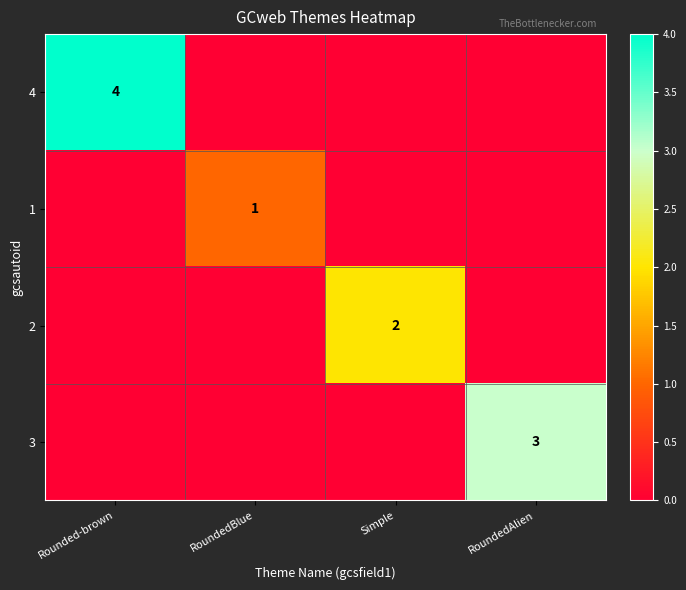

Which label corresponds to the largest value in the chart?

Rounded-brown